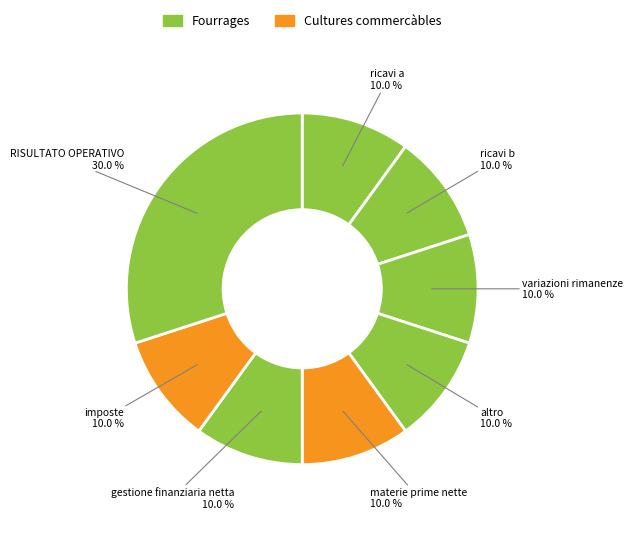

How many segments does this pie chart have?

8